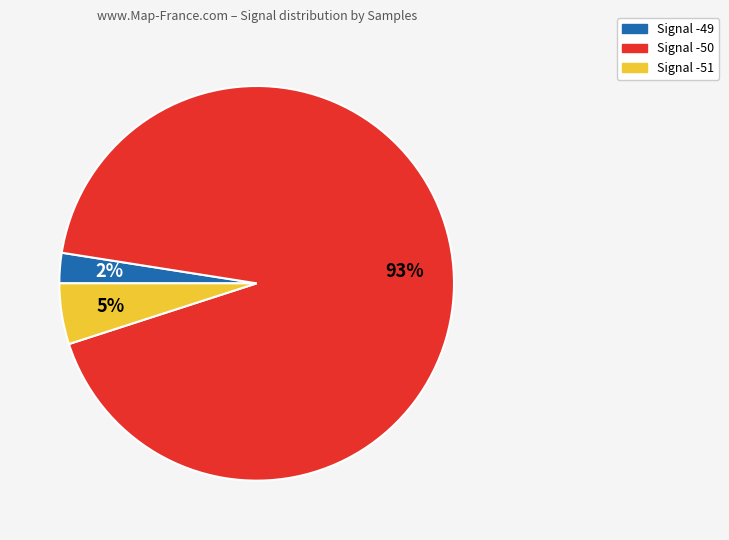

Is there a majority slice in this chart?

Yes